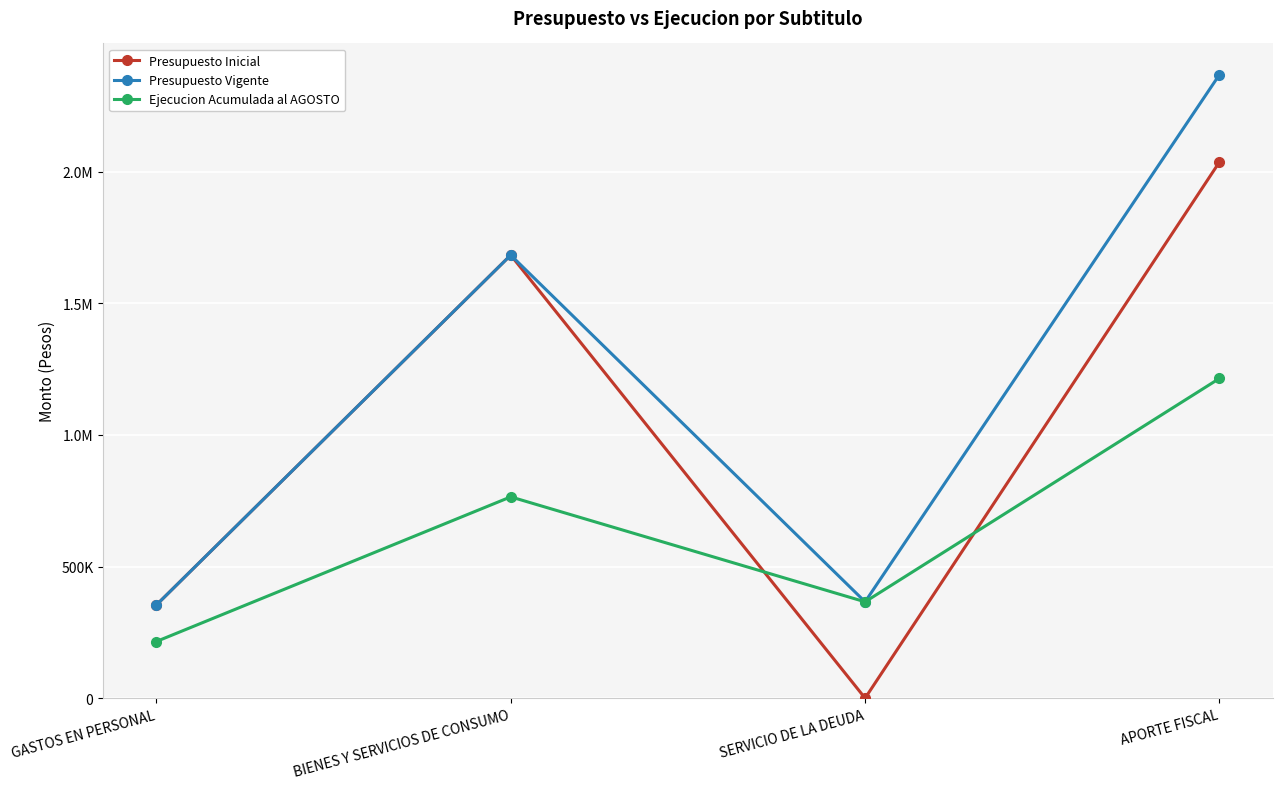

List the series in order of their peak value, highest first.

Presupuesto Vigente, Presupuesto Inicial, Ejecucion Acumulada al AGOSTO